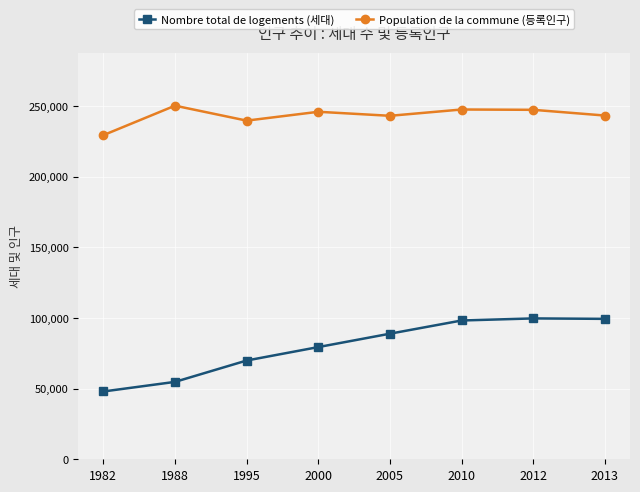

List the series in order of their overall mean, lowest first.

Nombre total de logements (세대), Population de la commune (등록인구)